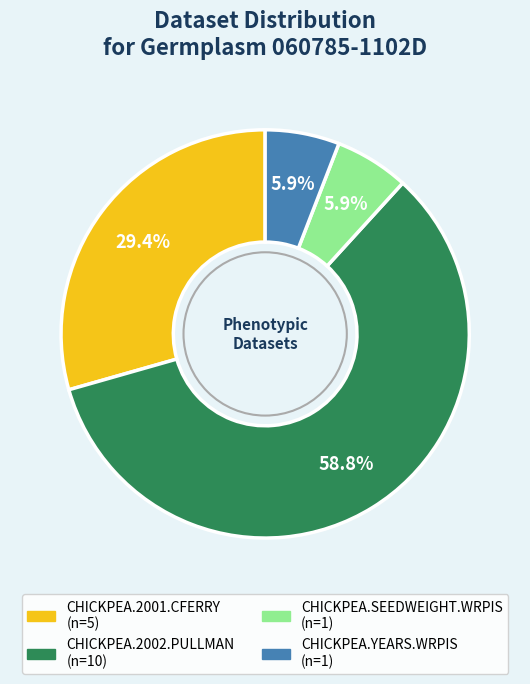

Does CHICKPEA.YEARS.WRPIS represent more than half of the total?

No